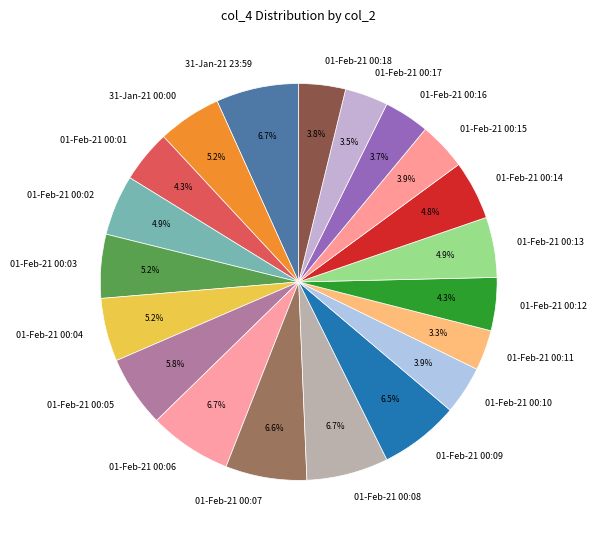

How many slices are in this pie chart?

20